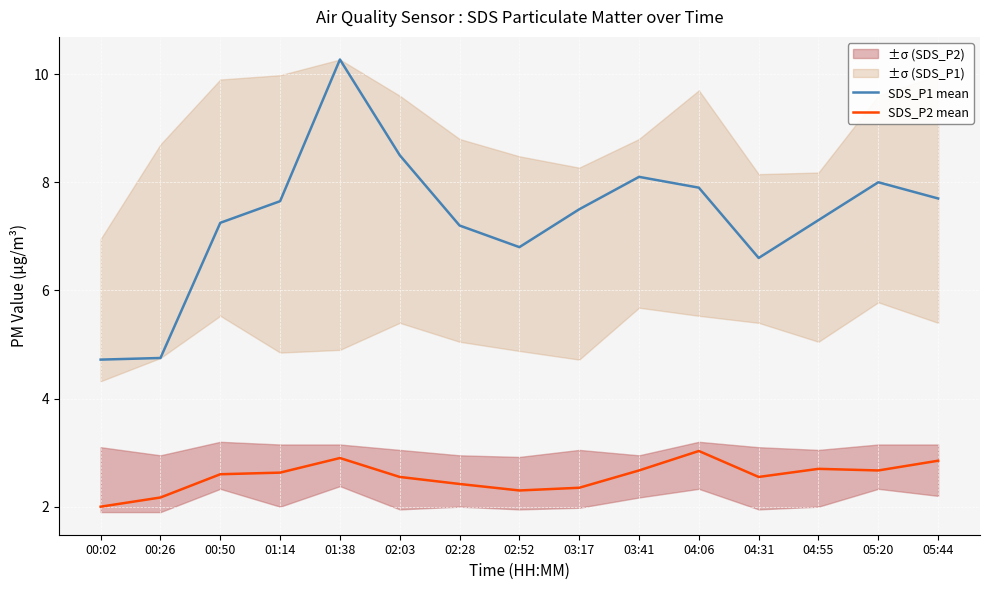

At how many categories does at least one series exceed 9?

1